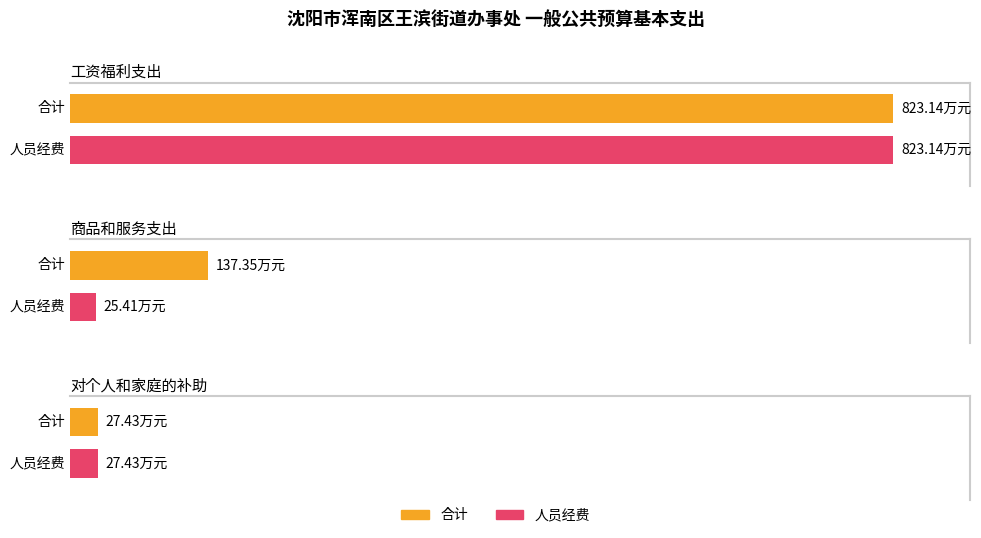

How many series are shown in this chart?

2